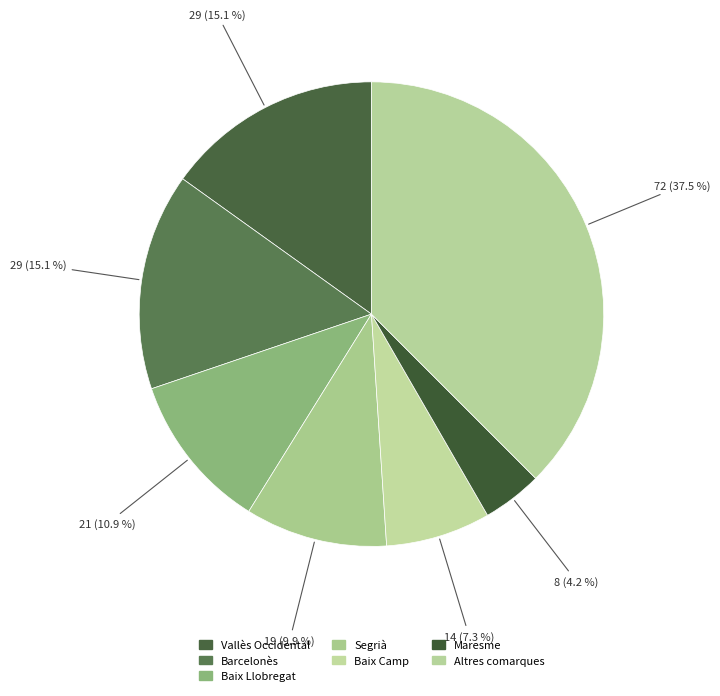

Is there any slice that represents more than half of the pie?

No